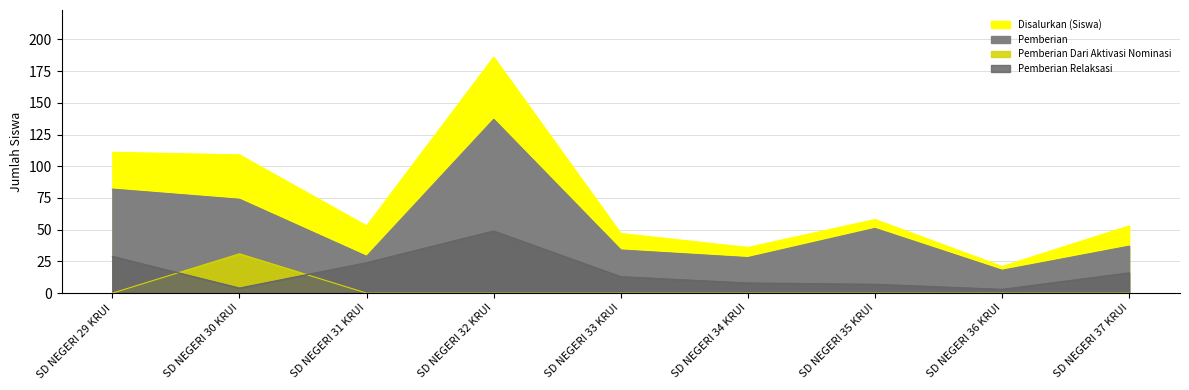

Is the value of Pemberian Dari Aktivasi Nominasi at SD NEGERI 36 KRUI greater than the value of Pemberian Relaksasi at SD NEGERI 37 KRUI?

No